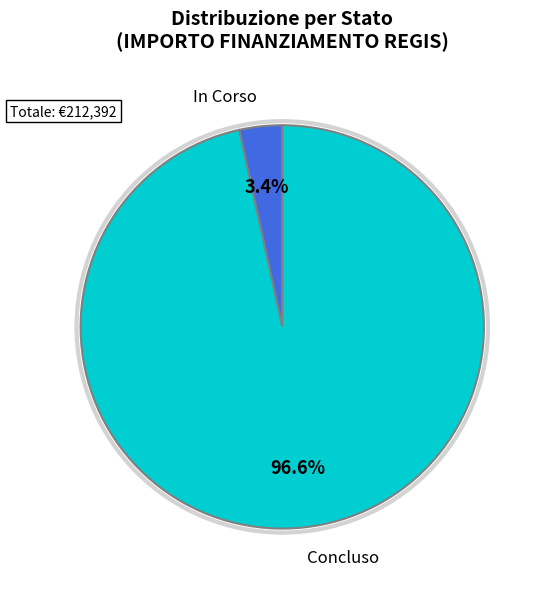

Is there any slice that represents more than half of the pie?

Yes